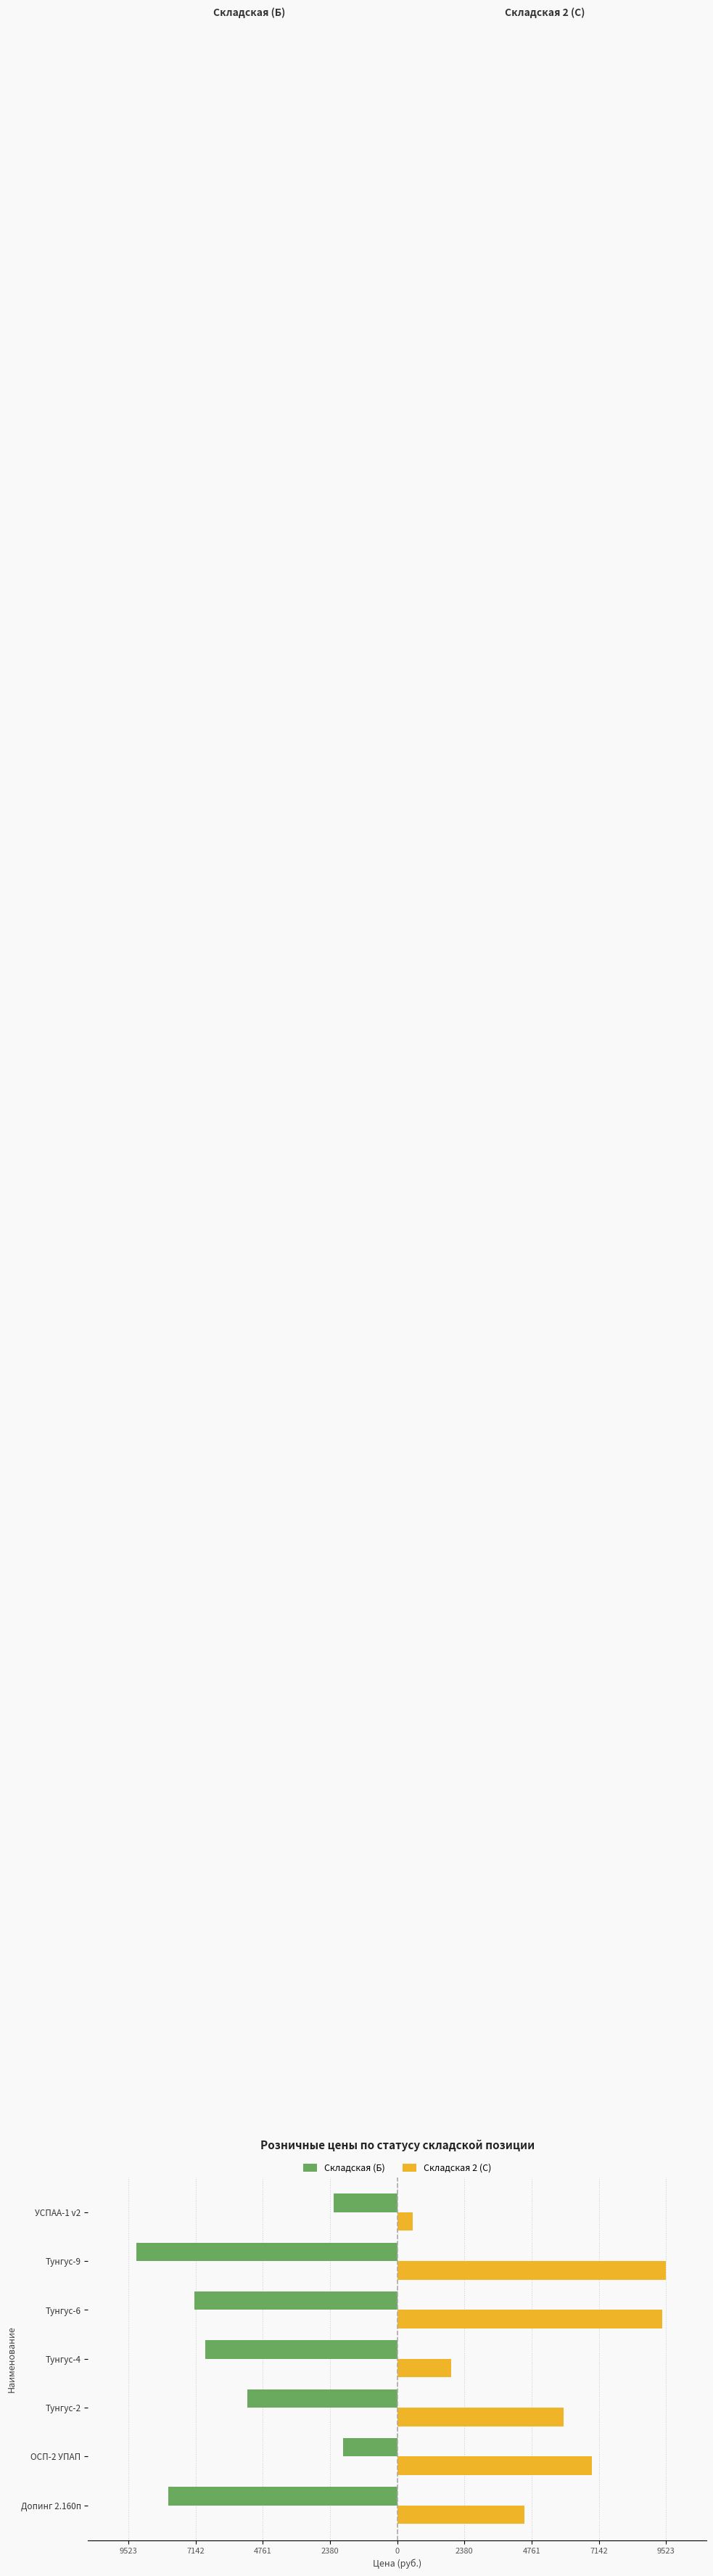

What are all the series names shown in the legend?

Складская (Б), Складская 2 (С)